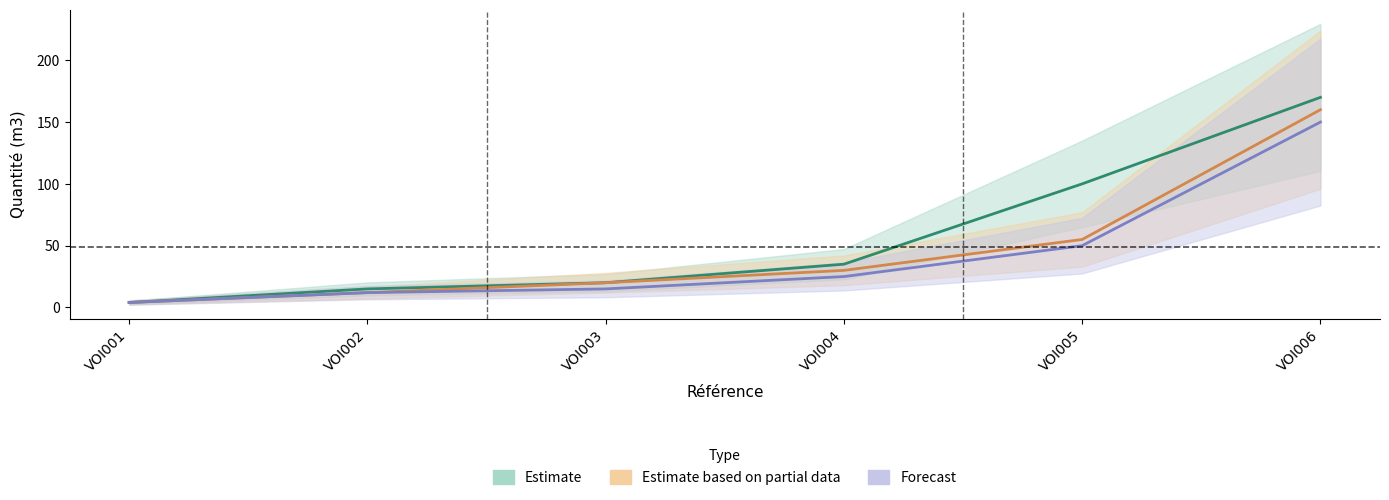

What is the average value of the Estimate series?

57